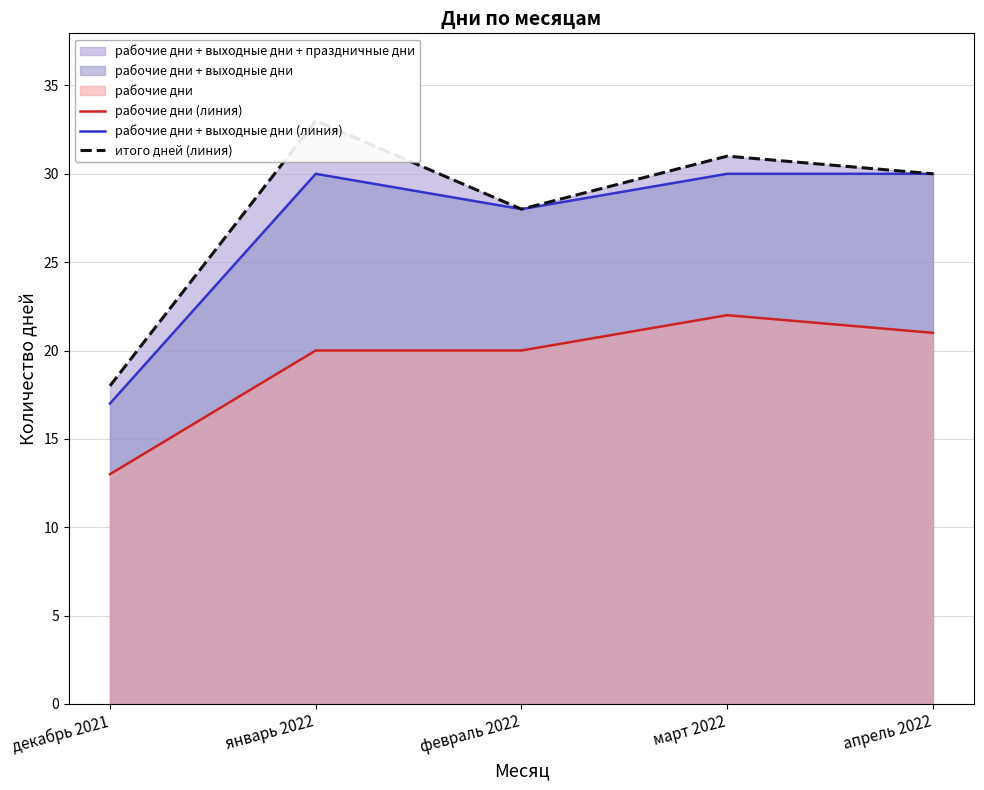

What is the value of the рабочие дни (линия) point at the 5th from the left?

21